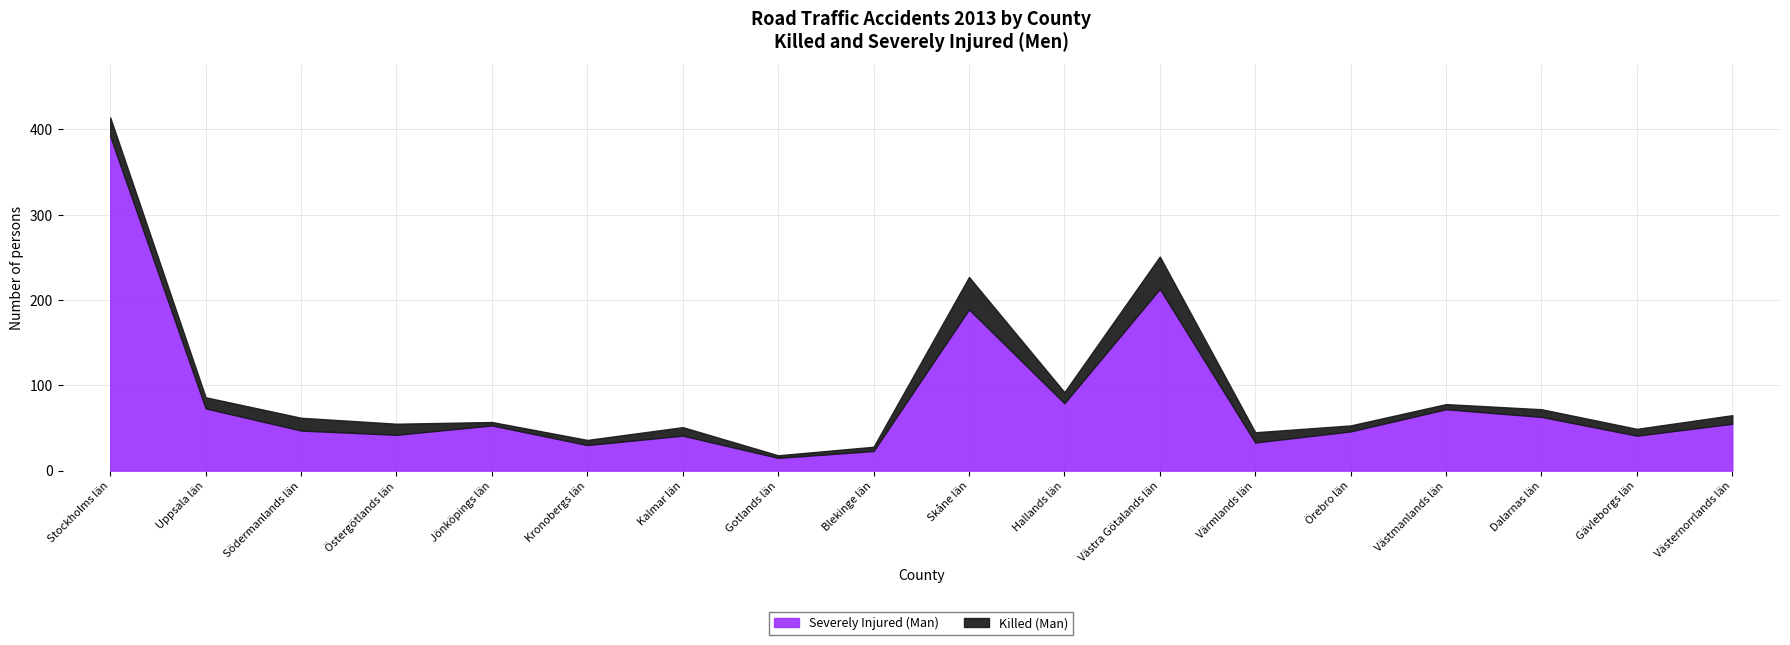

At Jönköpings län, list the series in order from largest to smallest.

Severely Injured (Man), Killed (Man)